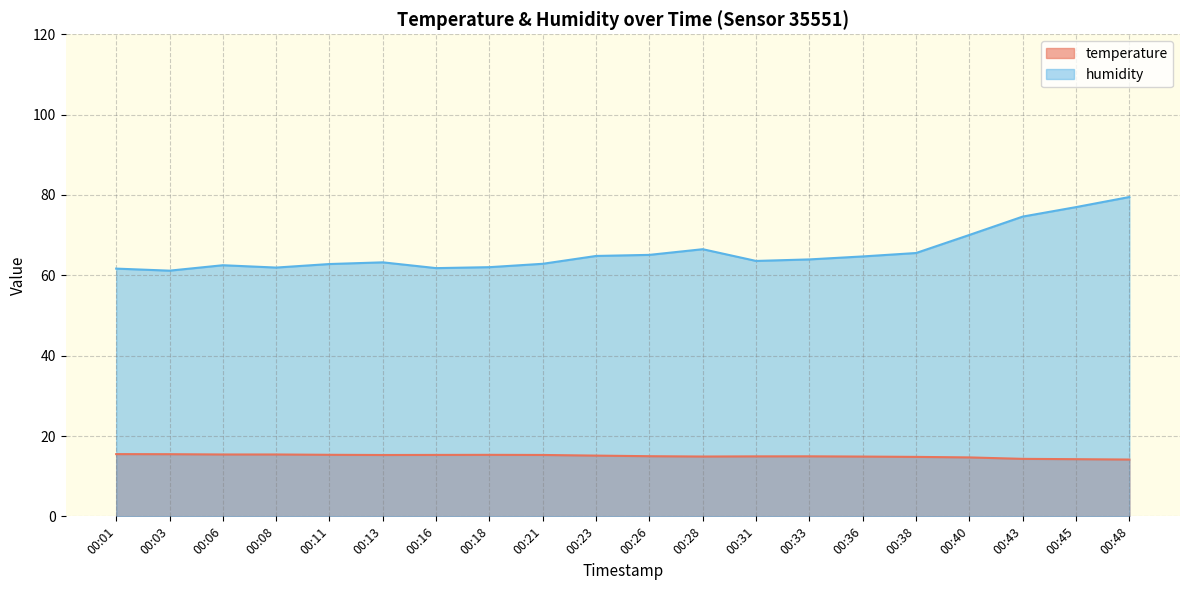

At 00:40, list the series in order from smallest to largest.

temperature, humidity